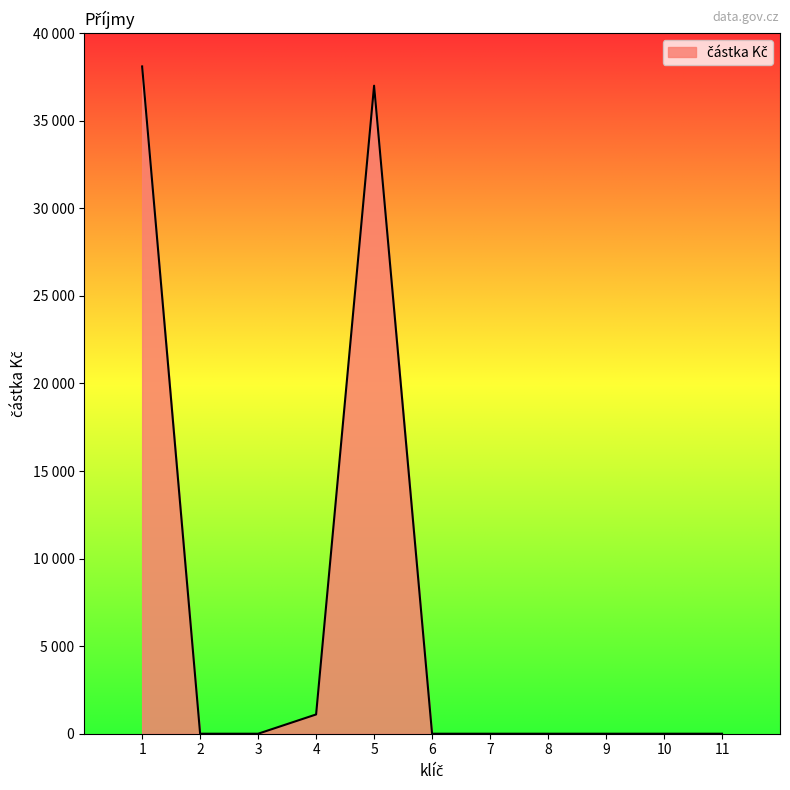

Is this an area chart (filled region under the line)?

Yes